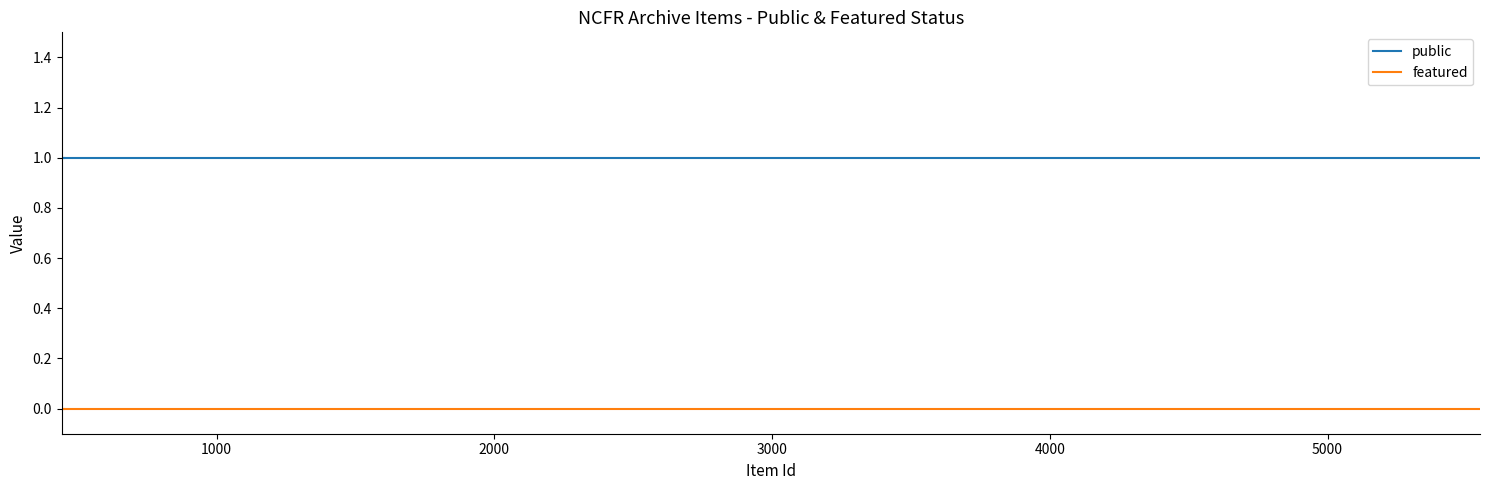

What are all the series names shown in the legend?

public, featured